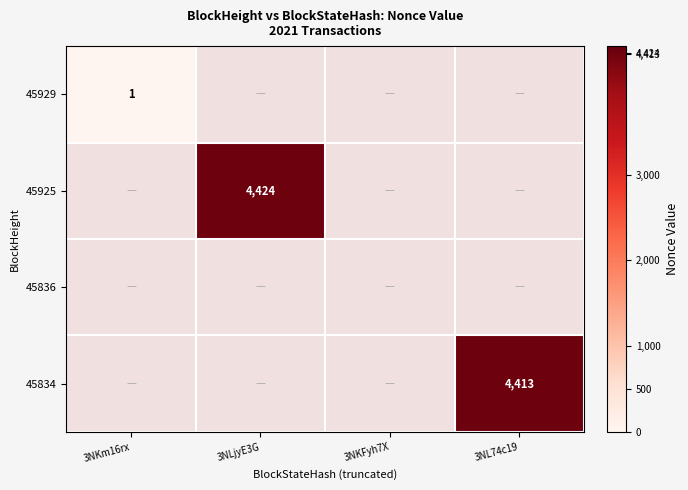

Count the 45929 values in the range 0 to 1.

4